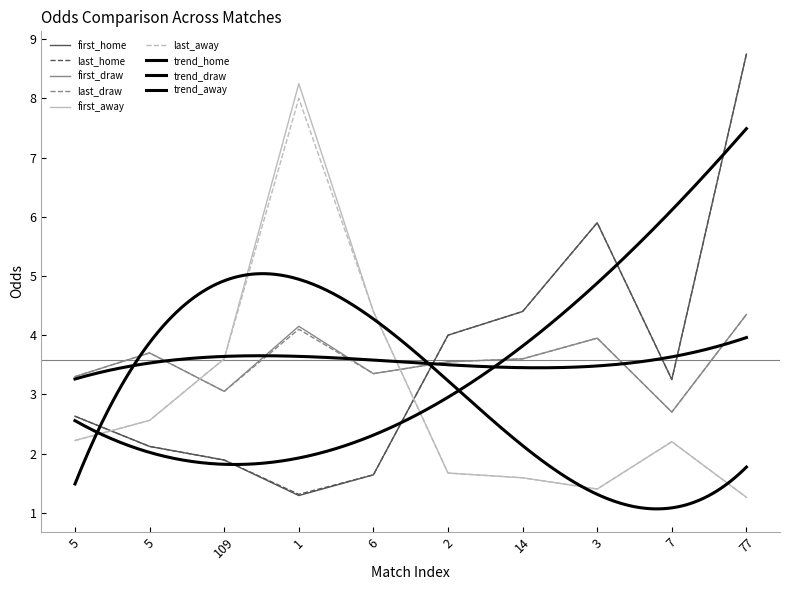

What is the value of the first_home point at the 6th from the left?

4.0